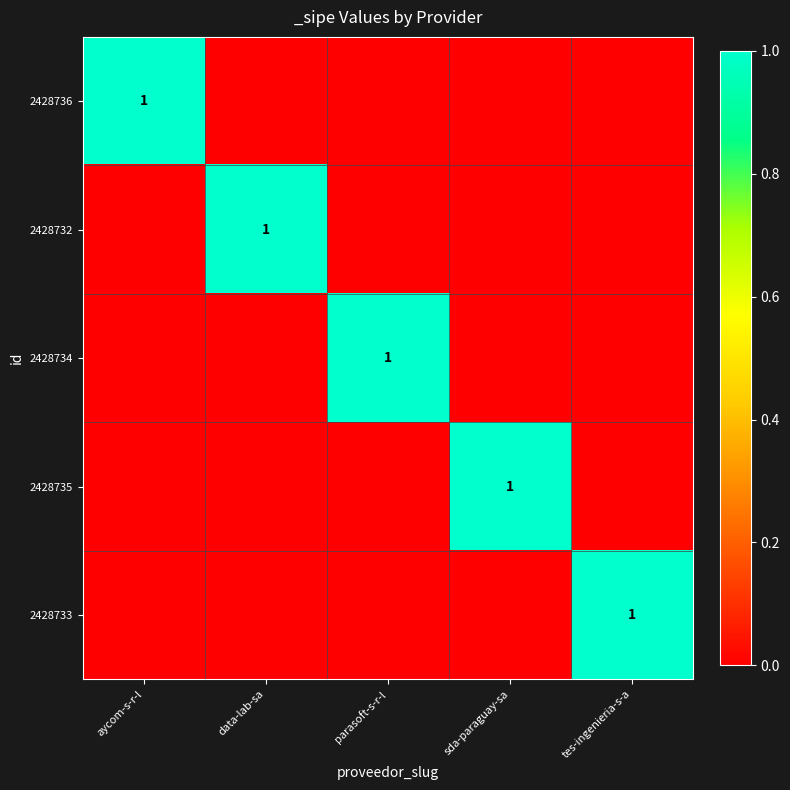

True or false: 2428736 has a value of 1 at aycom-s-r-l.

True